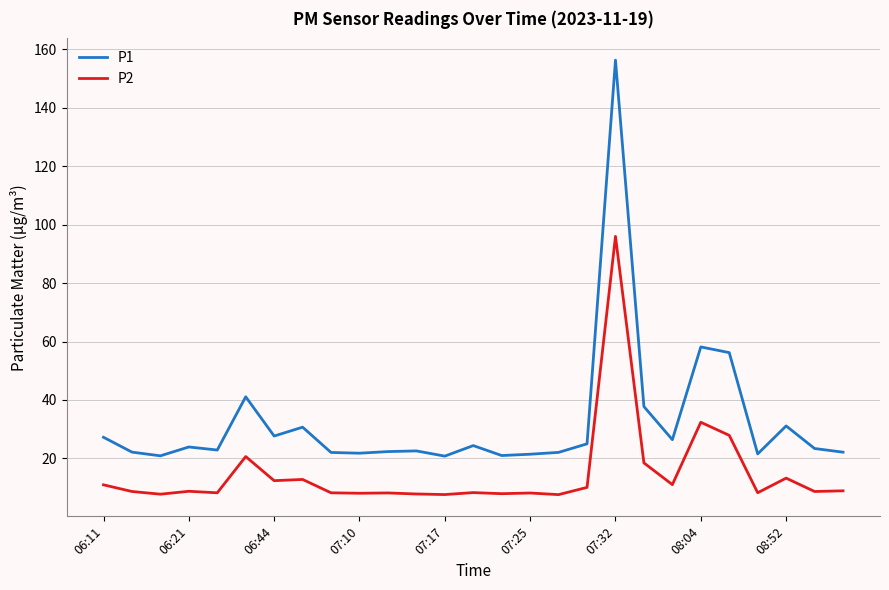

Which series has the largest total across all categories?

P1